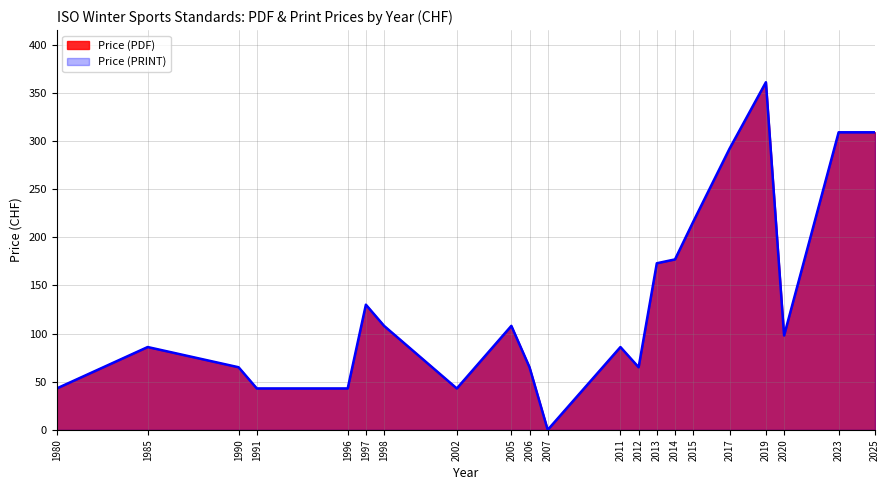

At which label is Price (PDF) closest to 180?

2014